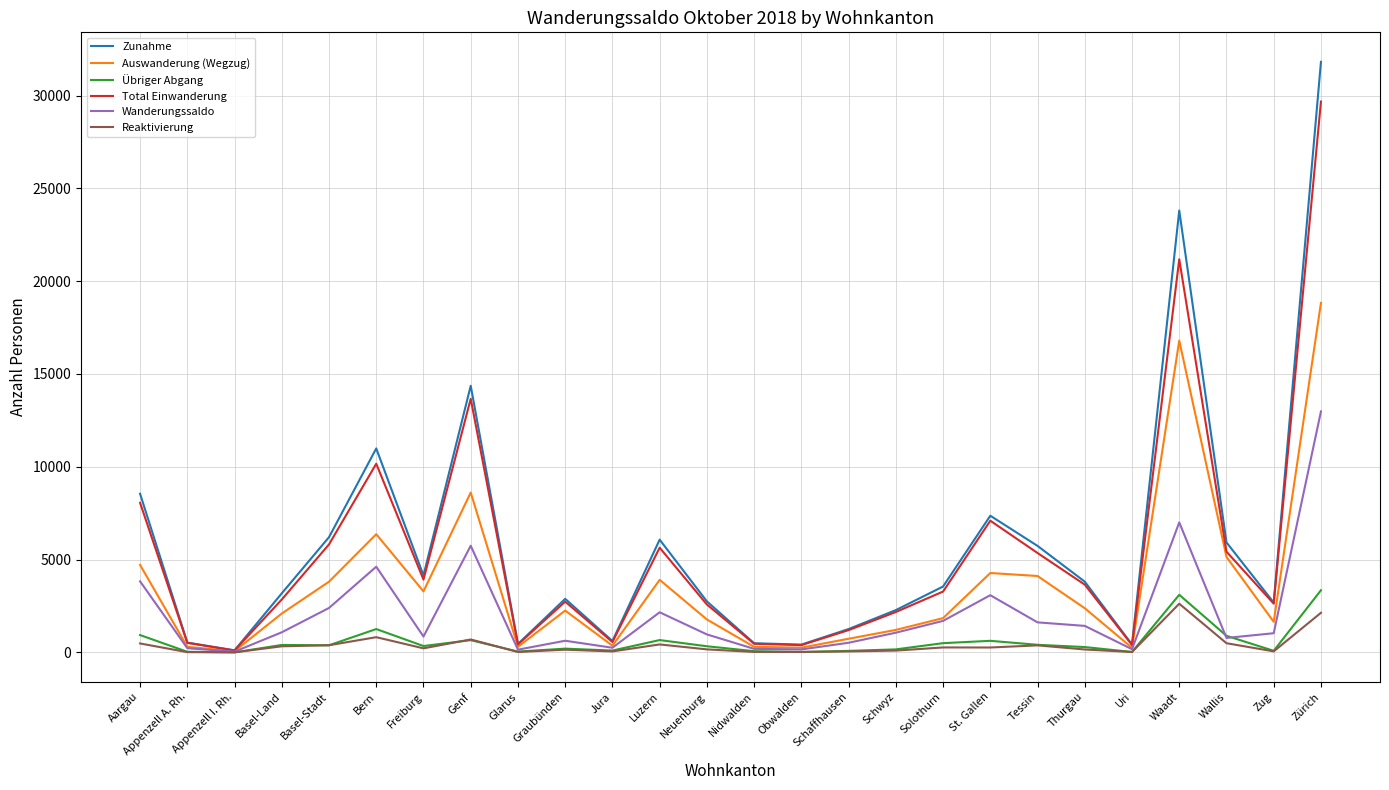

True or false: Übriger Abgang has more than 0 interior local peaks.

True